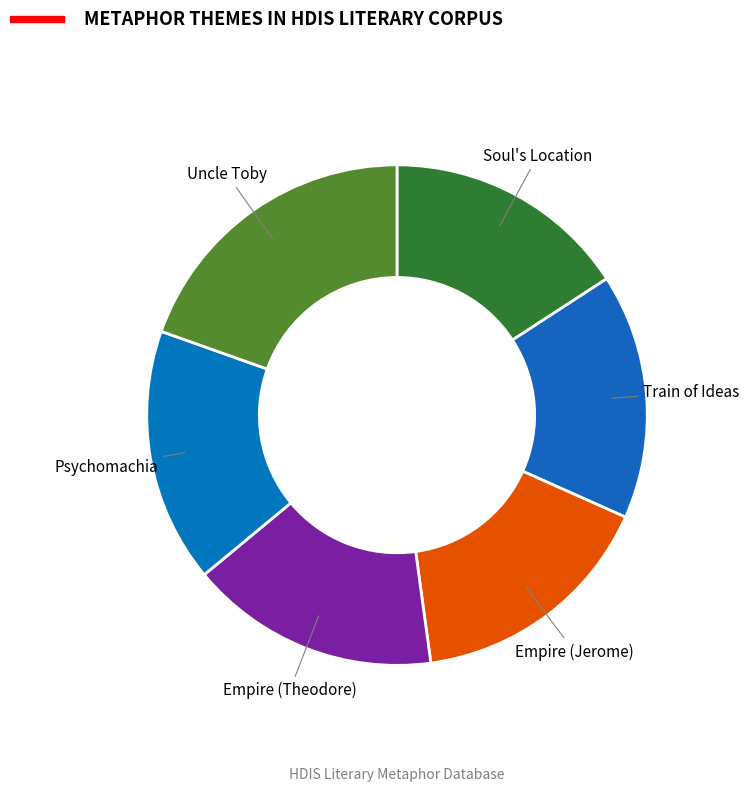

What is the largest slice in the pie chart?

Uncle Toby